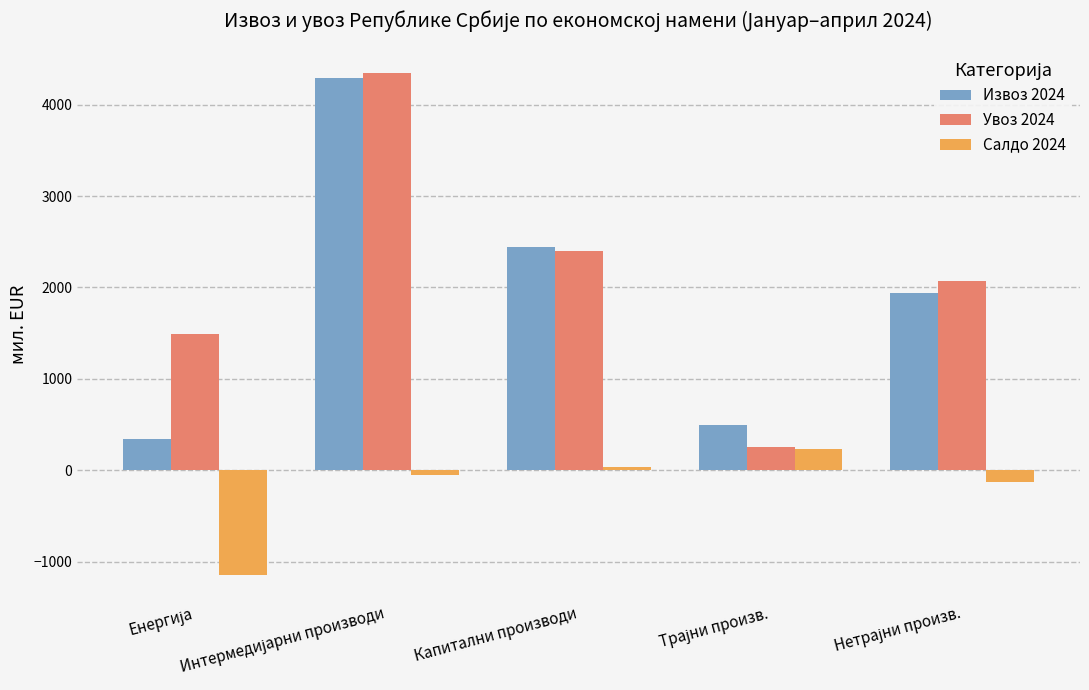

How many categories are shown in the chart?

5